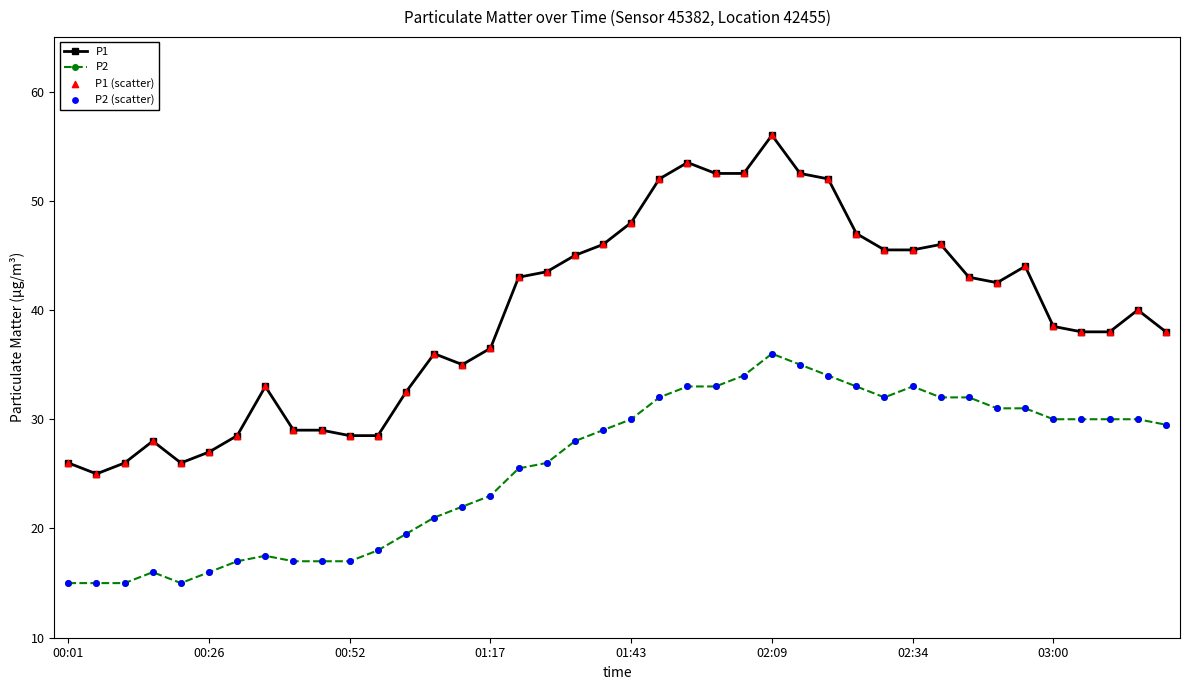

Which series has the largest range (max minus min)?

P1